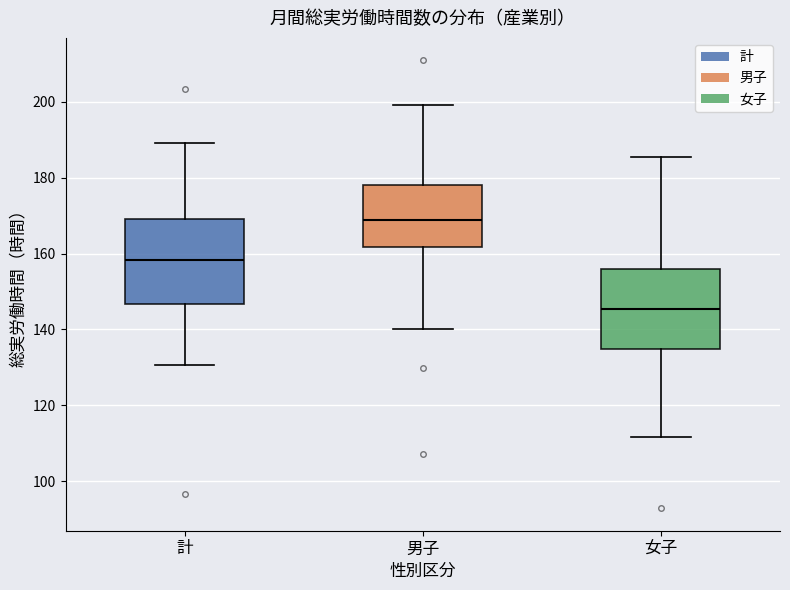

Reading left to right, transcribe this box plot: for each box, give where its median line is, the range the box spans, and where its two whiskers end, as read against the y-axis. The values are not printed on the chart, so give them approximately, as read against the axis.

計: median 158, box 146 to 170, whiskers 130 to 190
男子: median 168, box 162 to 178, whiskers 140 to 200
女子: median 146, box 134 to 156, whiskers 112 to 186